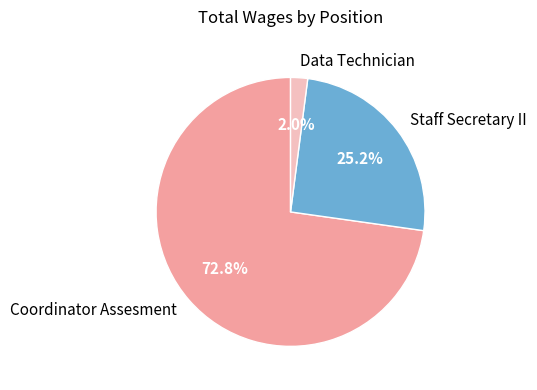

What is the largest slice in the pie chart?

Coordinator Assesment